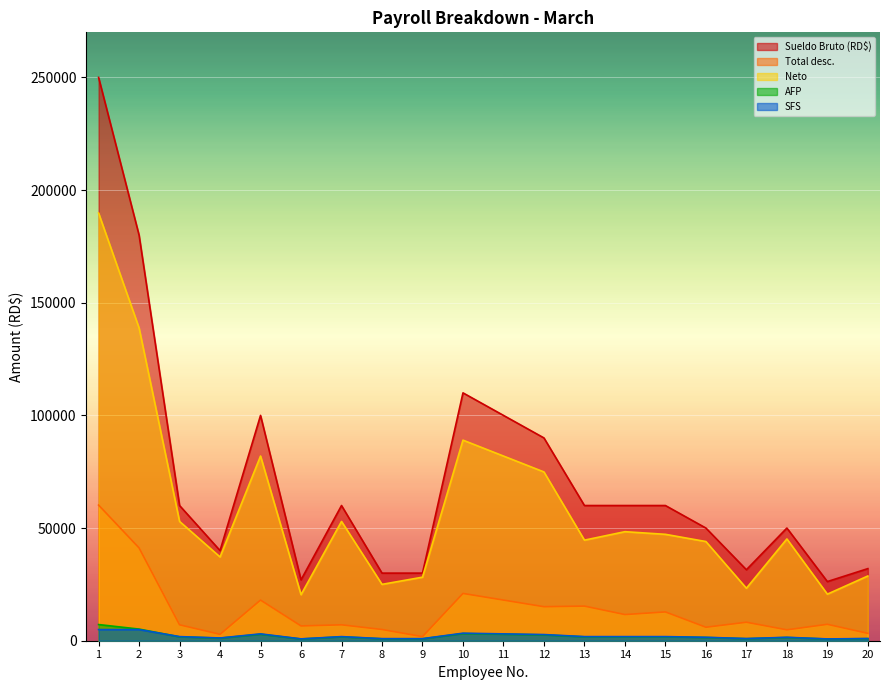

Is the value of Neto at 20 greater than the value of Sueldo Bruto (RD$) at 12?

No